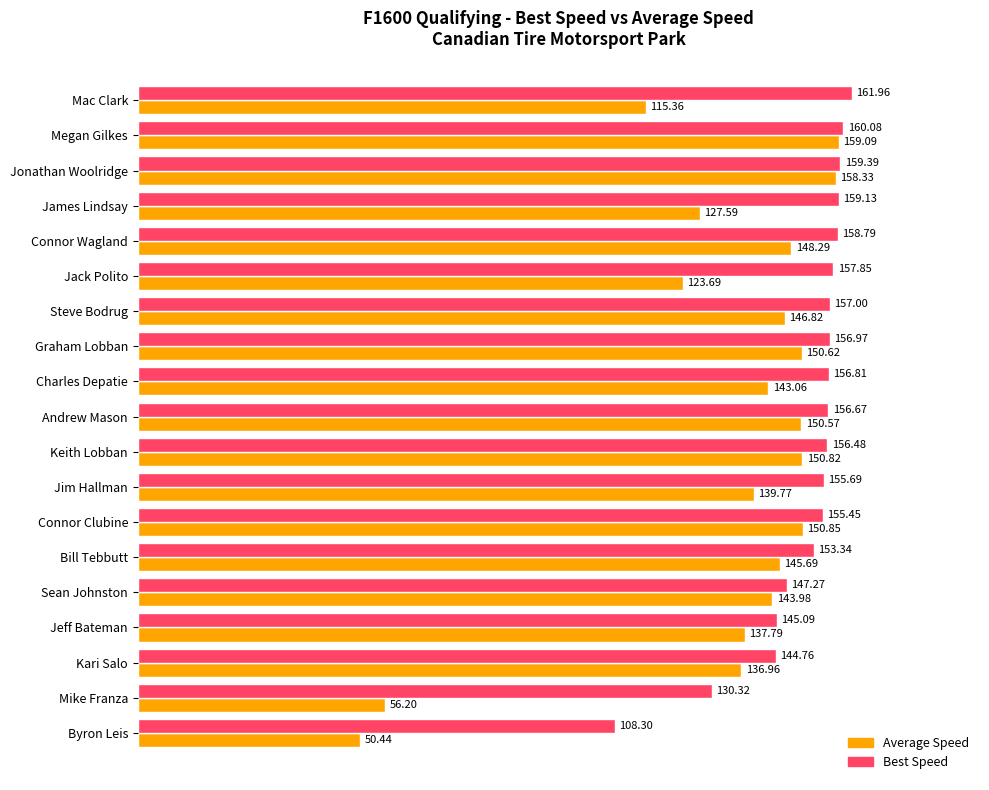

What are all the series names shown in the legend?

Average Speed, Best Speed